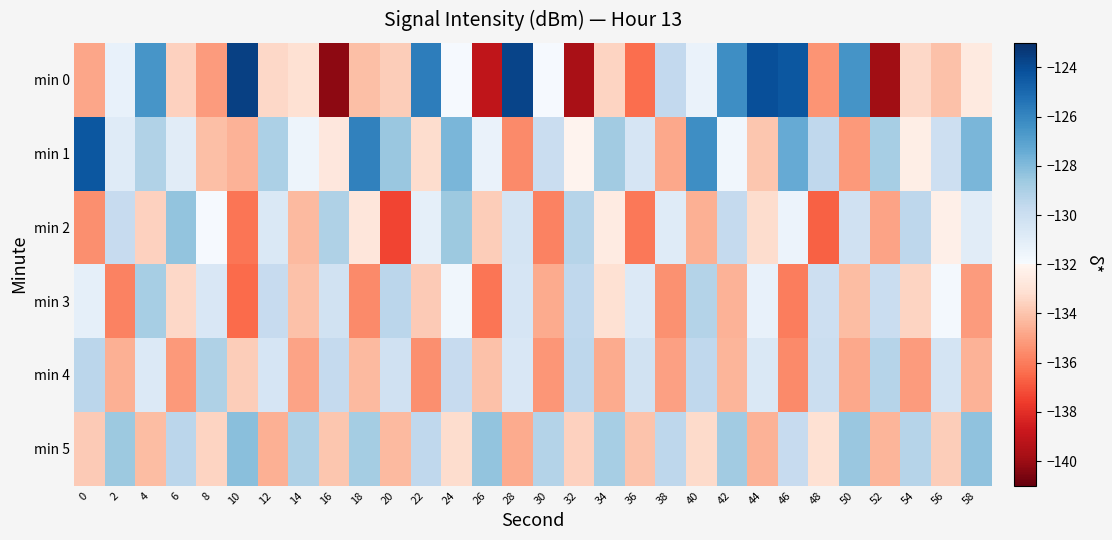

At 46, list the series in order from largest to smallest.

min 0, min 1, min 5, min 2, min 4, min 3